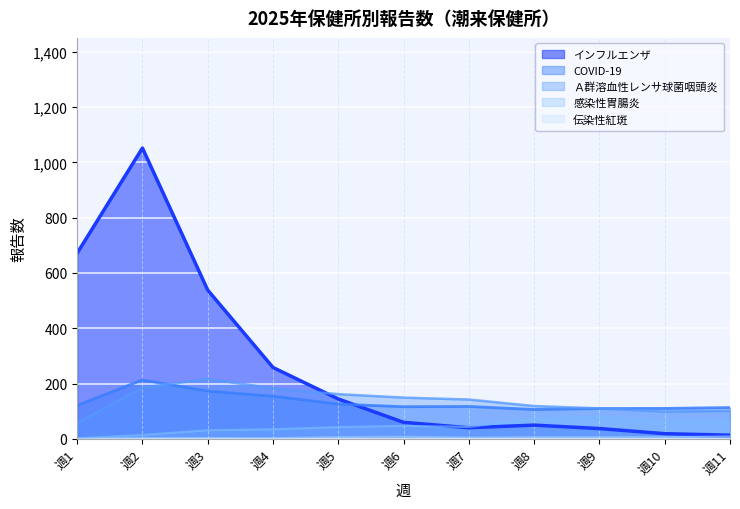

Which series changed the most between 4 and 5?

インフルエンザ